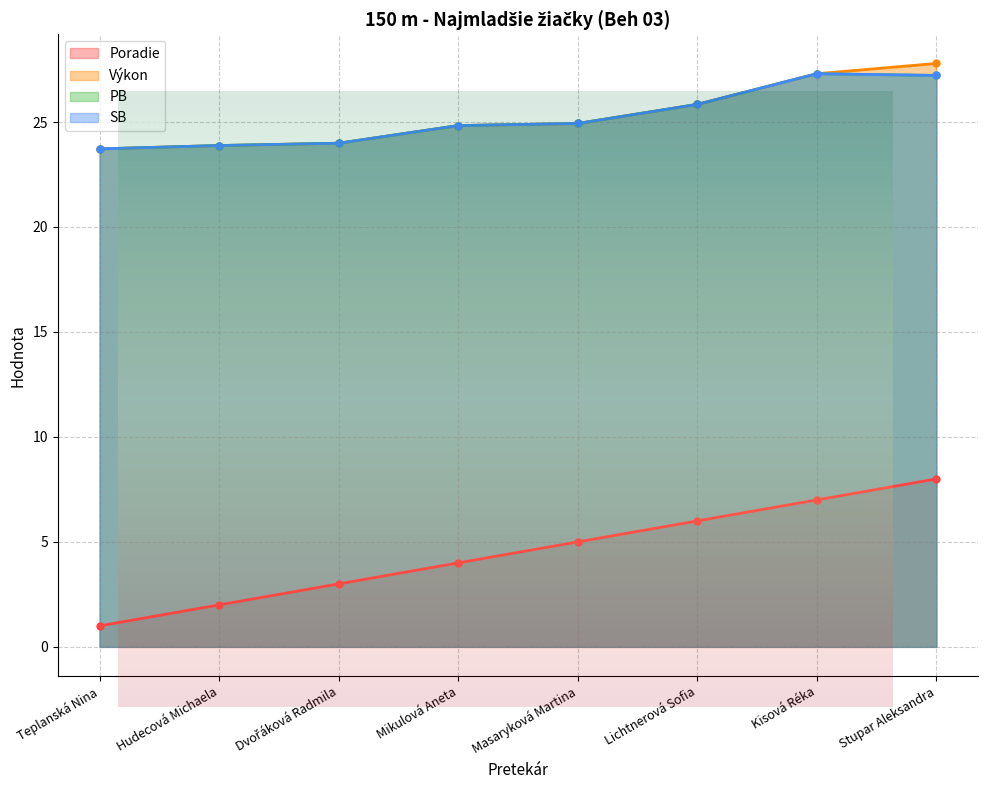

Rank the categories by PB value from lowest to highest.

Teplanská Nina, Hudecová Michaela, Dvořáková Radmila, Mikulová Aneta, Masaryková Martina, Lichtnerová Sofia, Stupar Aleksandra, Kisová Réka